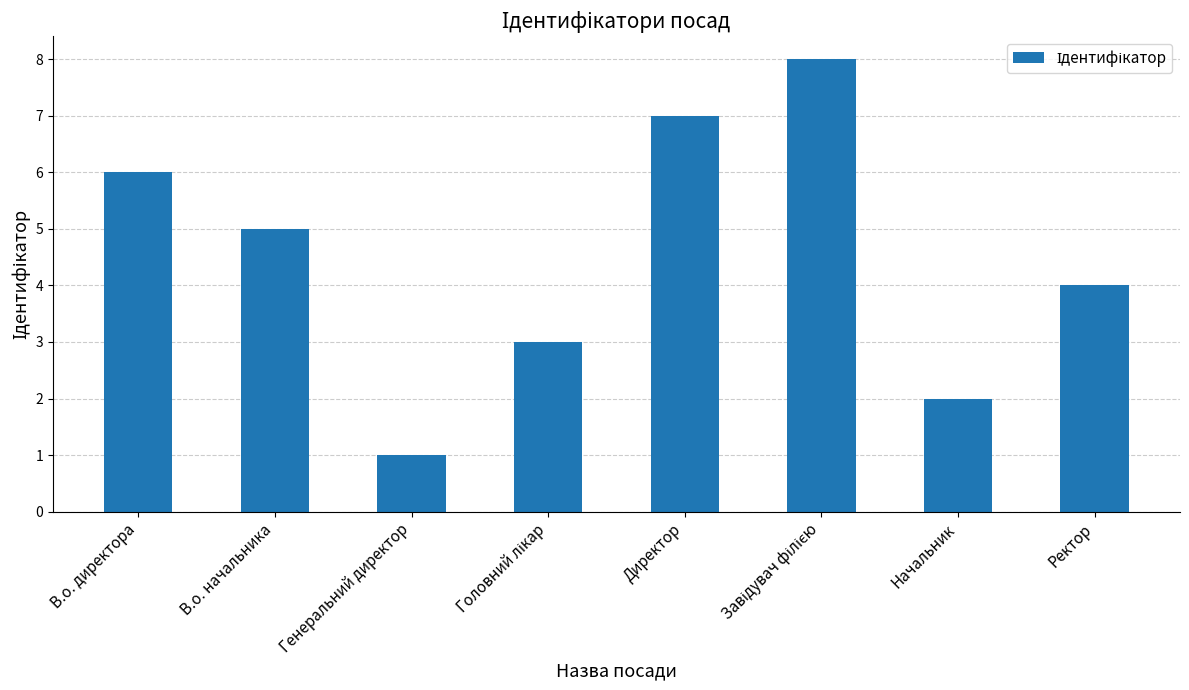

What is the difference between the maximum and minimum values?

7